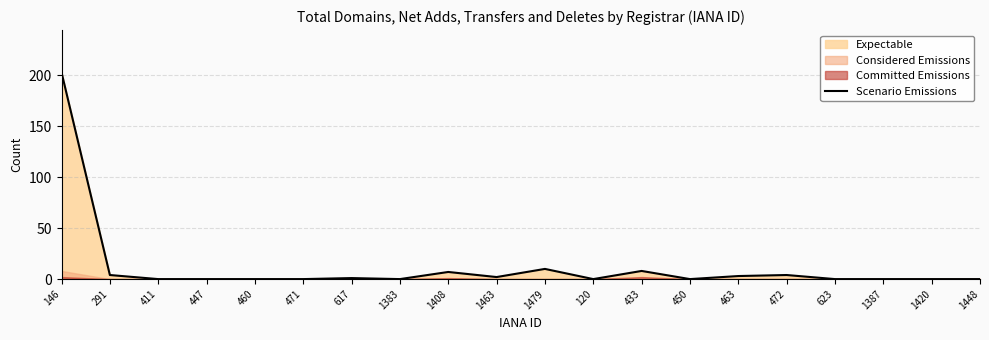

How many lines are shown in the chart?

1